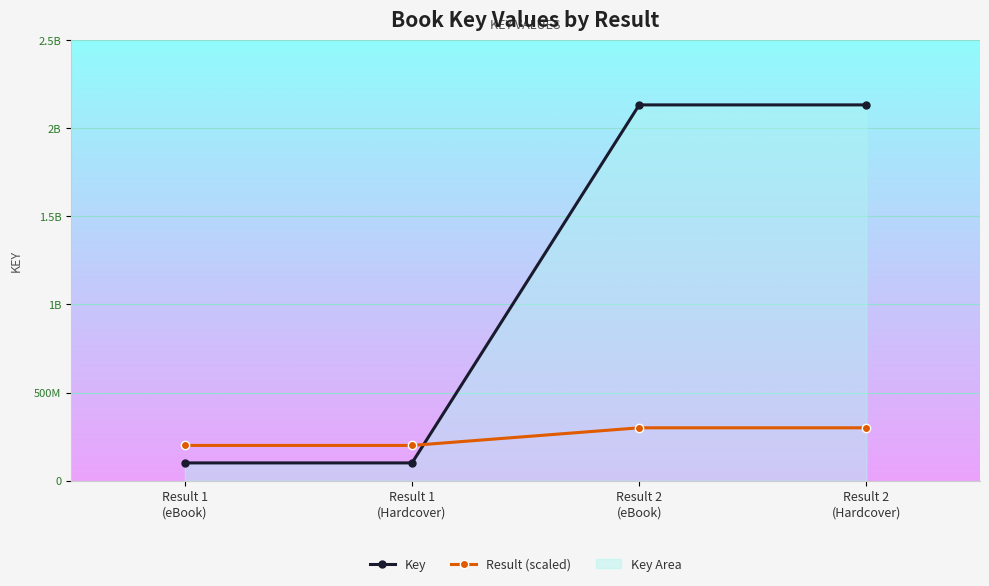

Where do Result (scaled) and Key first cross each other?

Result 1
(Hardcover) and Result 2
(eBook)